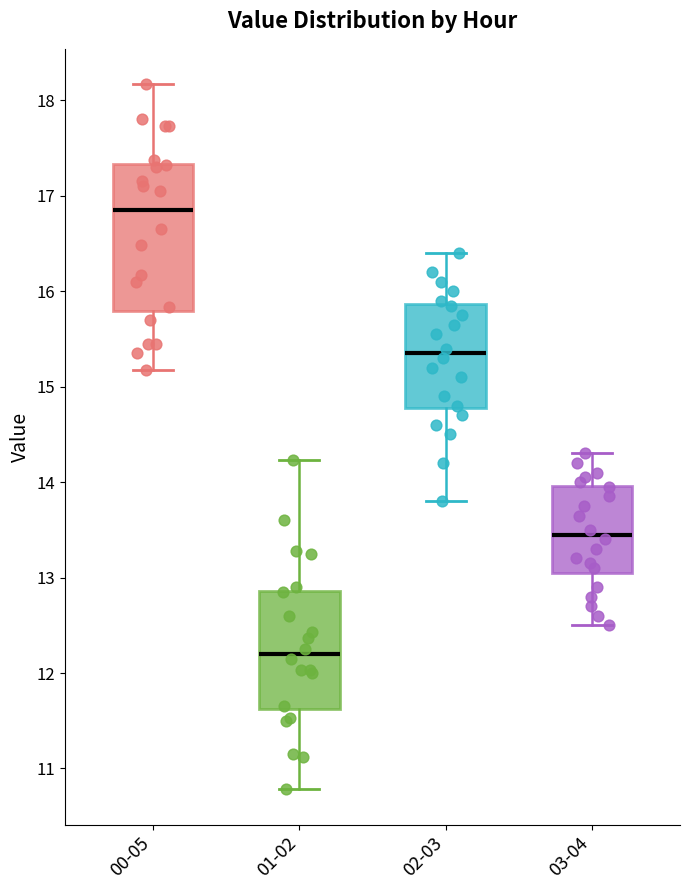

Where does the upper whisker of the box for 03-04 end on the y-axis? The values are not printed on the chart, so give them approximately, as read against the axis.

14.3